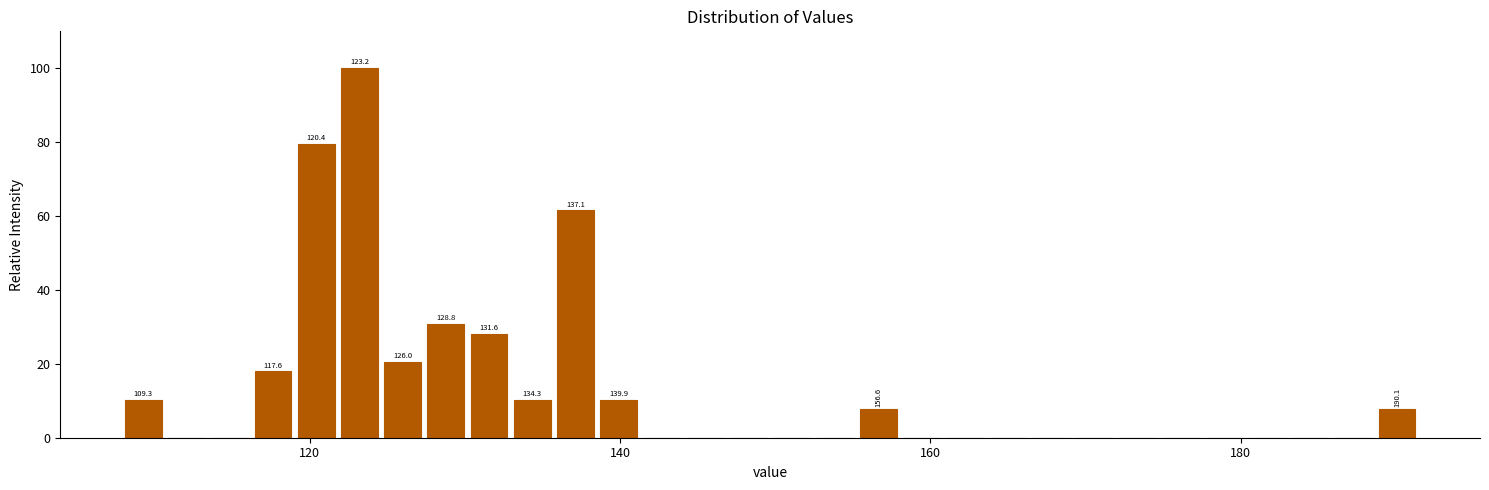

Read against the x-axis, roughly where is the centre of the tallest bar?

124